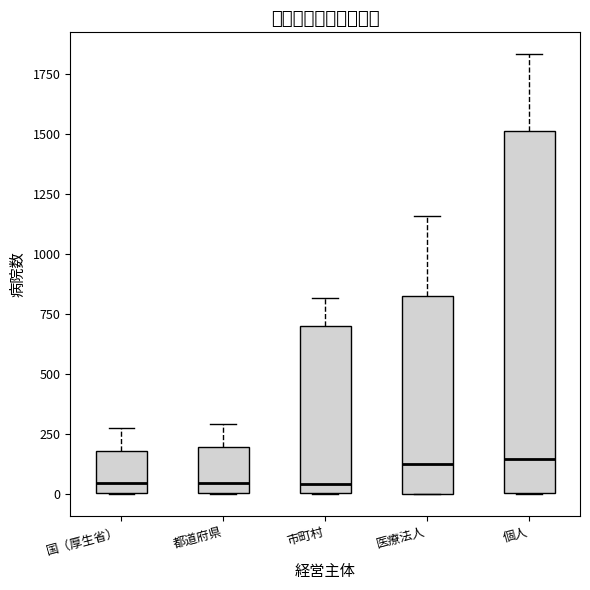

Which box is the tallest, from its lower edge to its upper edge?

個人